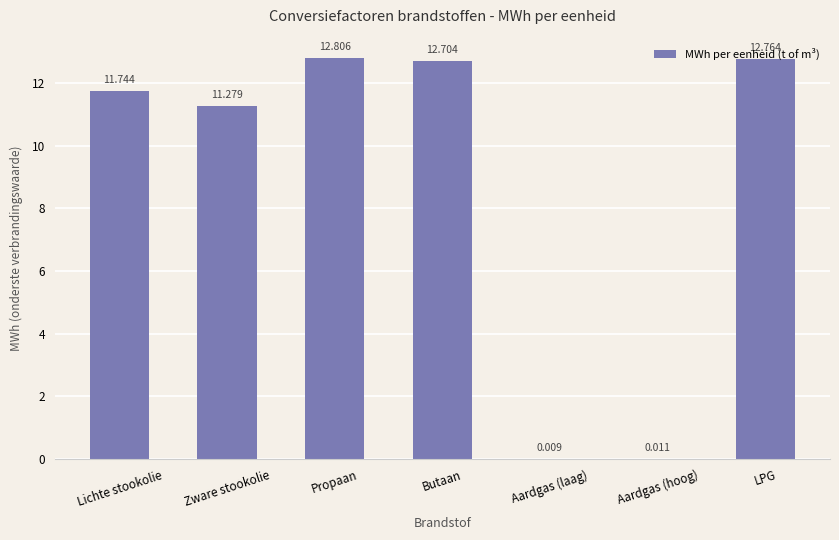

Which category has the highest value across all series?

Propaan